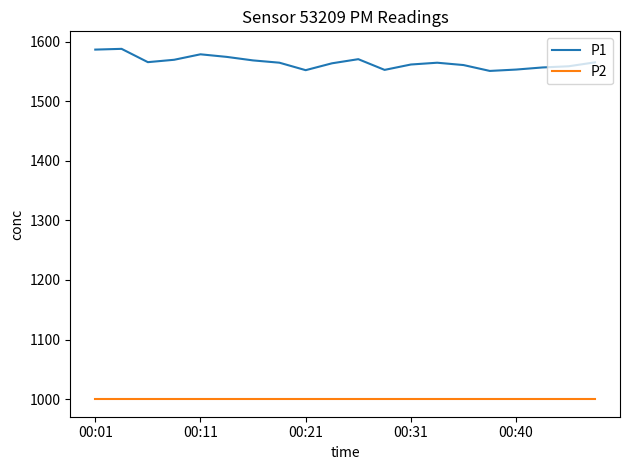

True or false: P1 and P2 intersect in this chart.

False